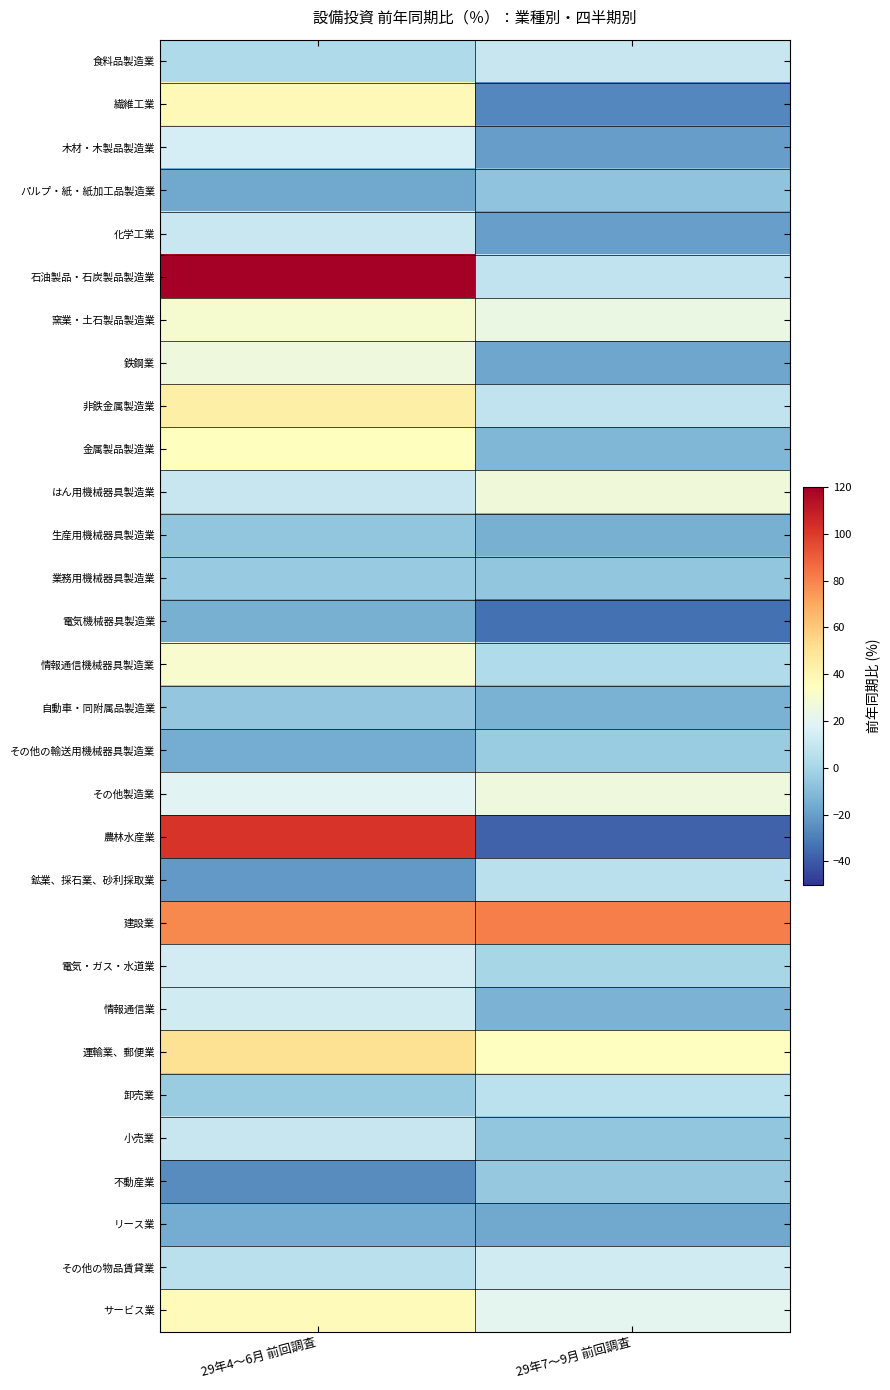

List the series in order of their peak value, highest first.

石油製品・石炭製品製造業, 農林水産業, 建設業, 運輸業、郵便業, 非鉄金属製造業, 繊維工業, サービス業, 金属製品製造業, 情報通信機械器具製造業, 窯業・土石製品製造業, はん用機械器具製造業, 鉄鋼業, その他製造業, 木材・木製品製造業, 電気・ガス・水道業, その他の物品賃貸業, 情報通信業, 化学工業, 小売業, 食料品製造業, 卸売業, 鉱業、採石業、砂利採取業, その他の輸送用機械器具製造業, 業務用機械器具製造業, 不動産業, 自動車・同附属品製造業, 生産用機械器具製造業, パルプ・紙・紙加工品製造業, 電気機械器具製造業, リース業